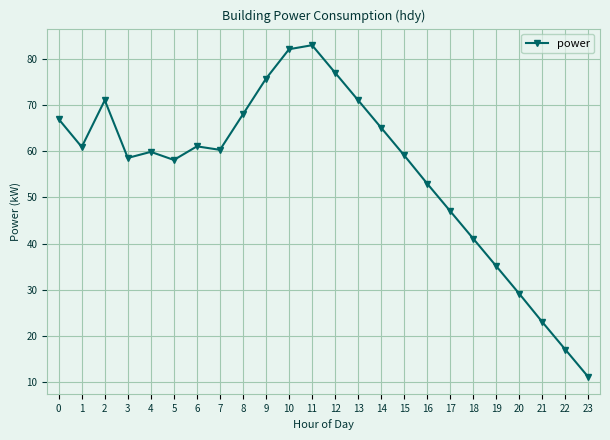

Between 4 and 10, which is larger?

10